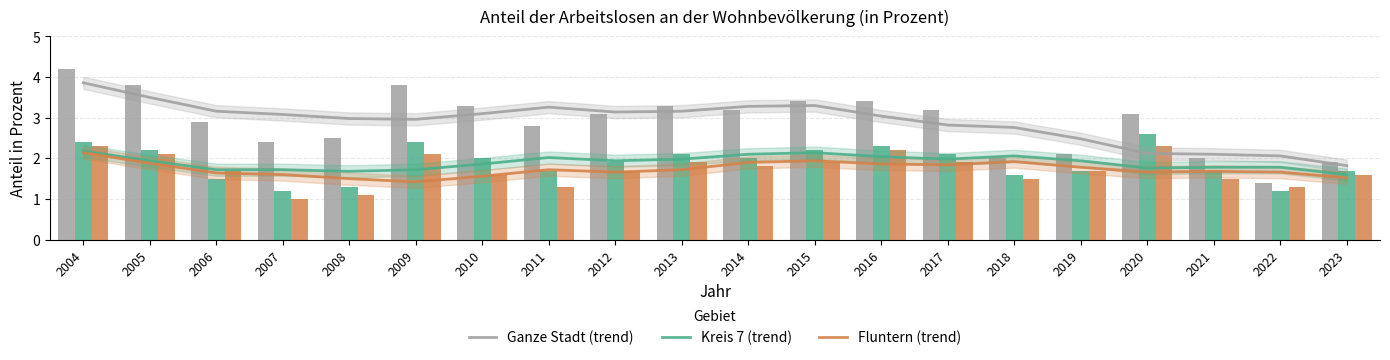

What is the difference between the Kreis 7 (trend) values at 2005 and 2020?

0.2